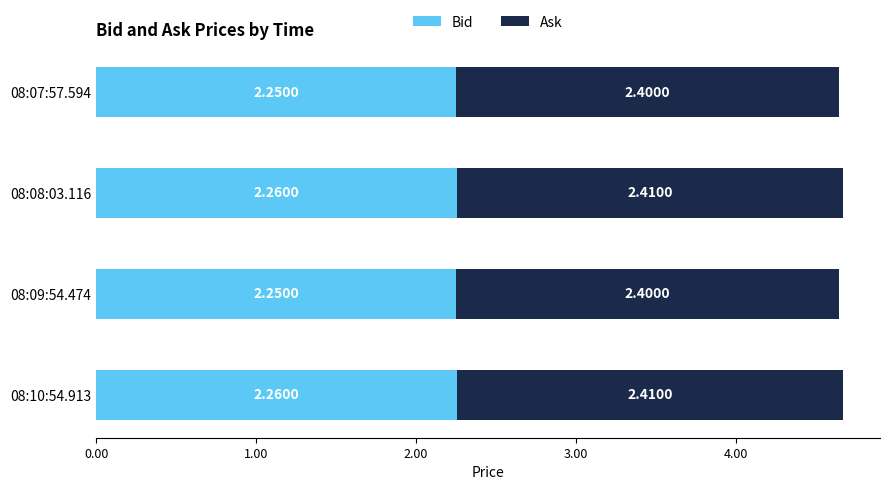

What is the total value across all series at 08:07:57.594?

4.7